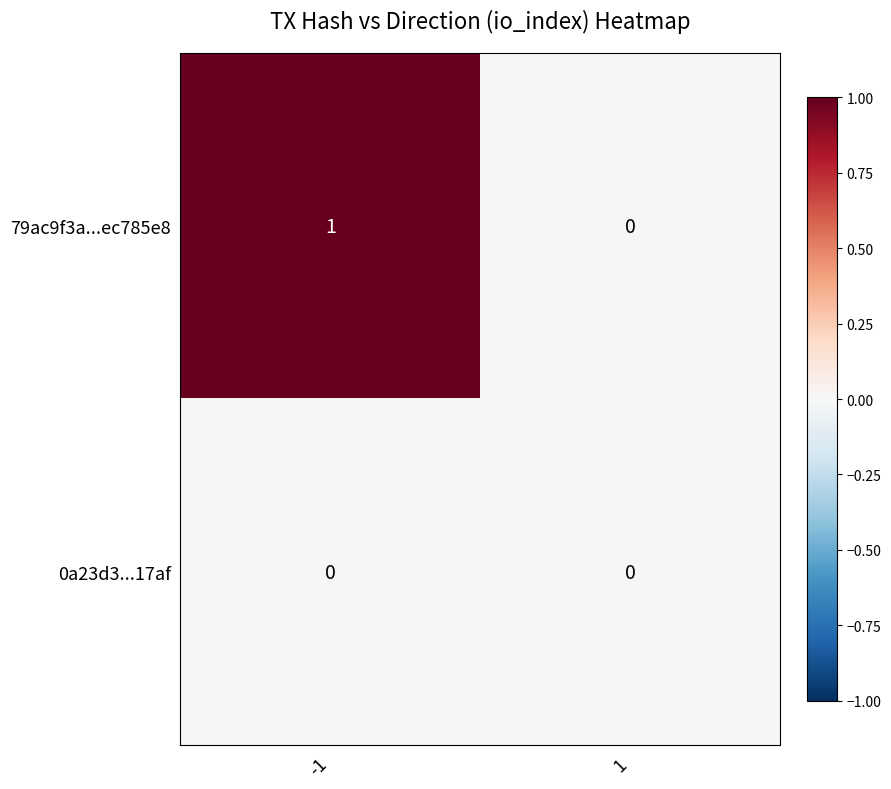

The 79ac9f3a...ec785e8 series shows -1 at 1. True or false?

False